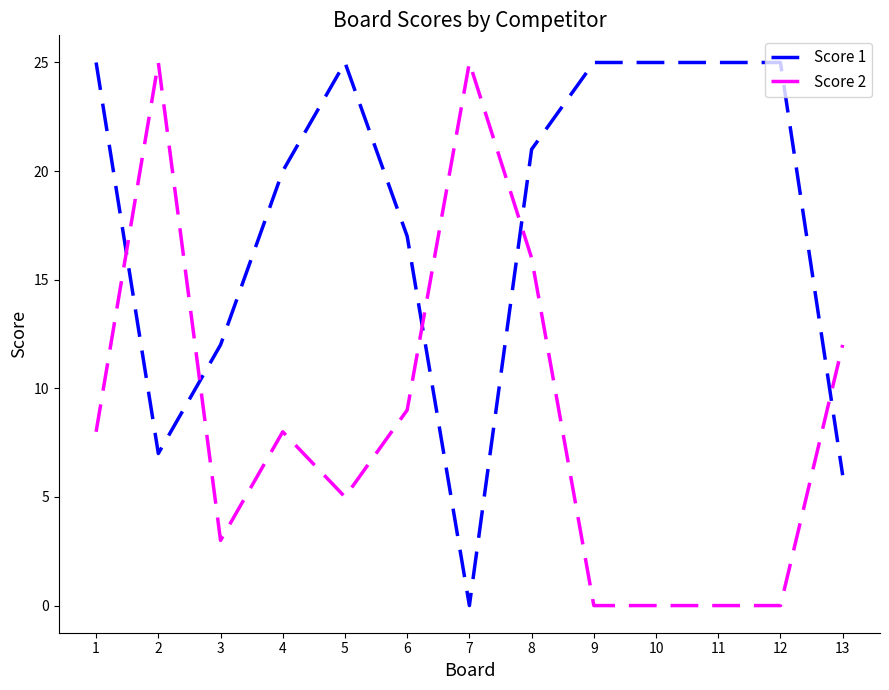

How many Score 2 values are between 0 and 12?

10